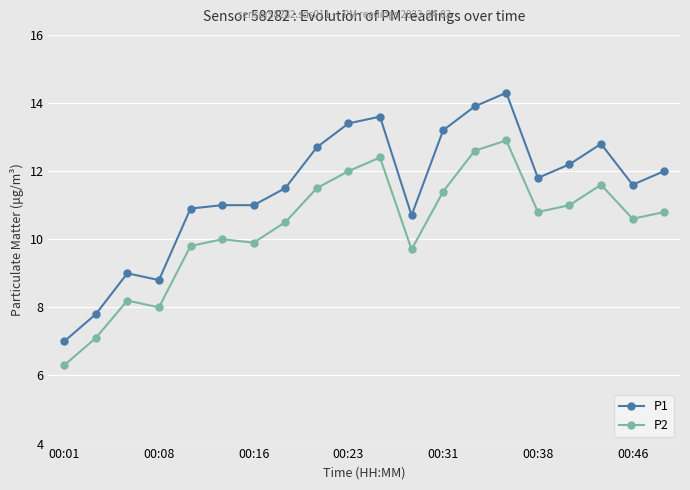

How many distinct data groups are displayed?

2